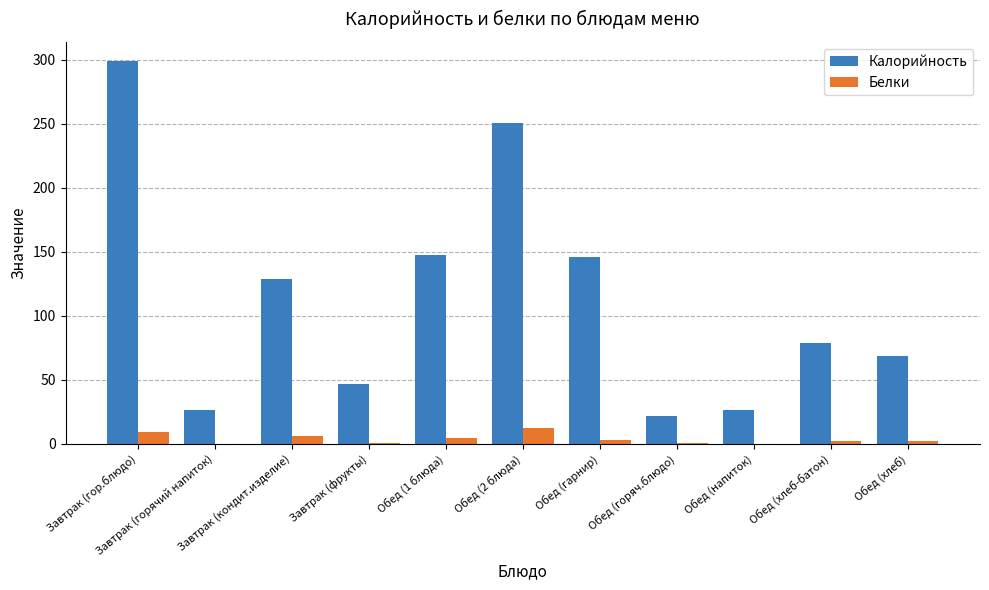

What are all the series names shown in the legend?

Калорийность, Белки